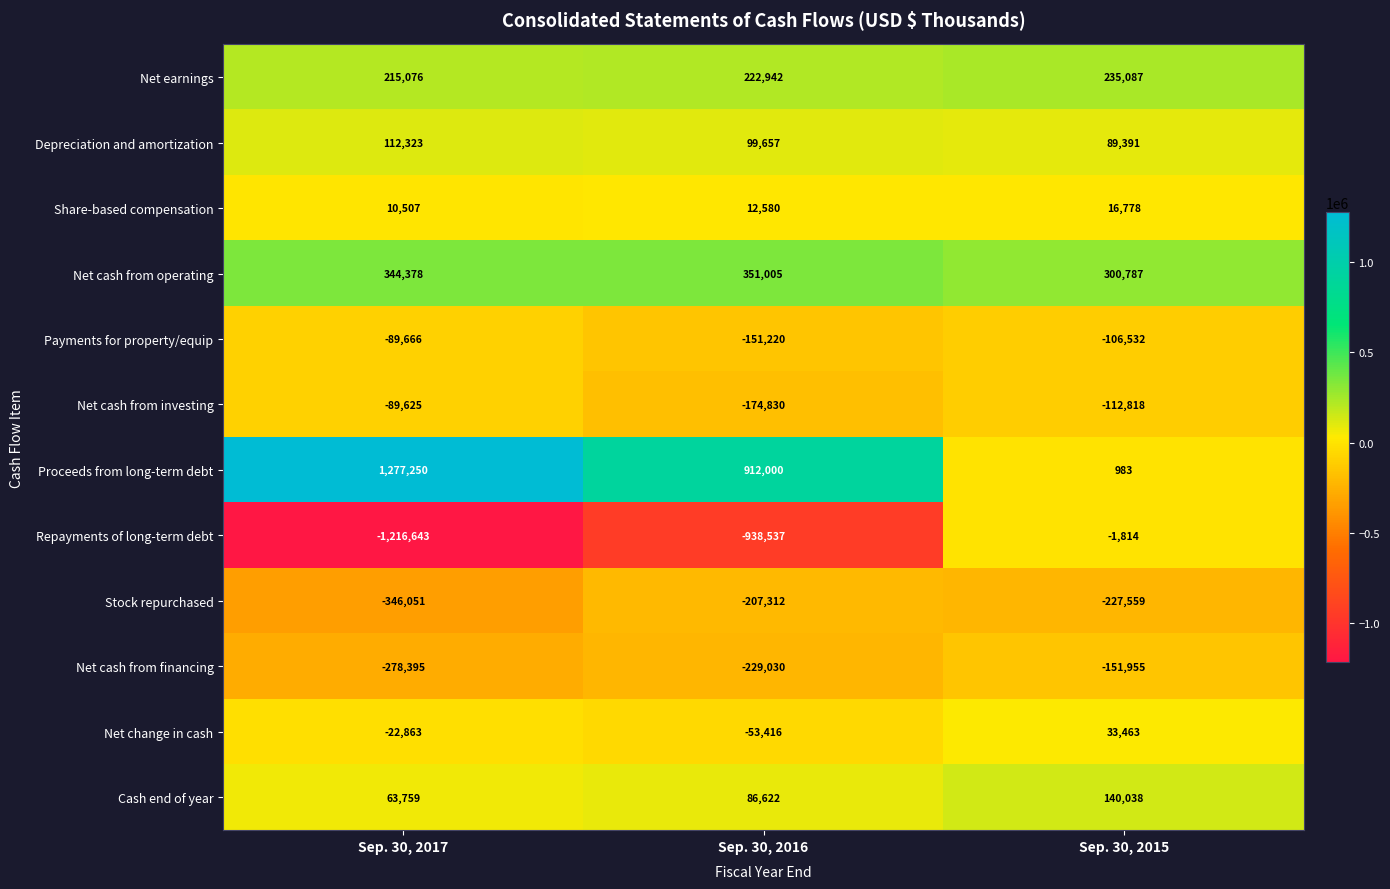

Which series has the largest total across all categories?

Proceeds from long-term debt